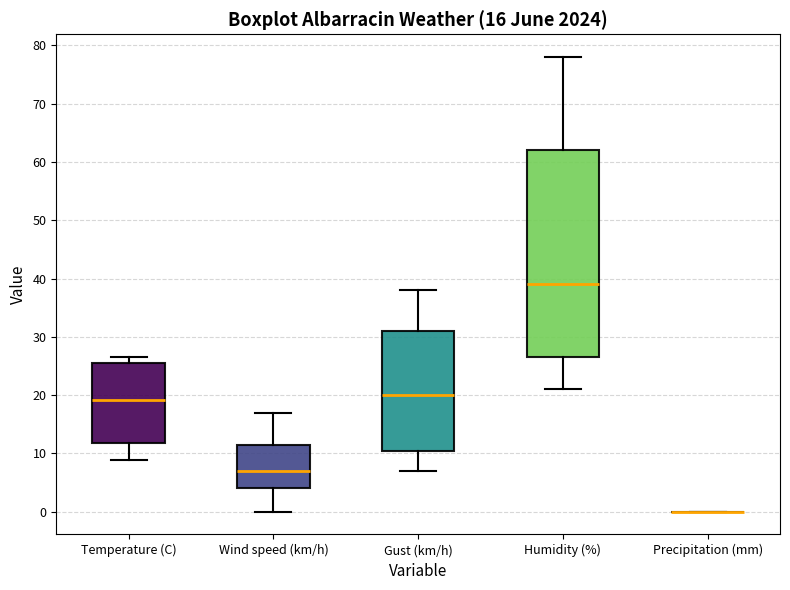

Which box is the tallest, from its lower edge to its upper edge?

Humidity (%)